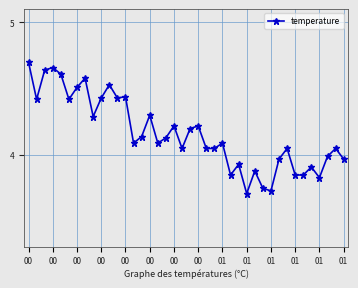

What is the difference between the maximum and second lowest values?

1.0